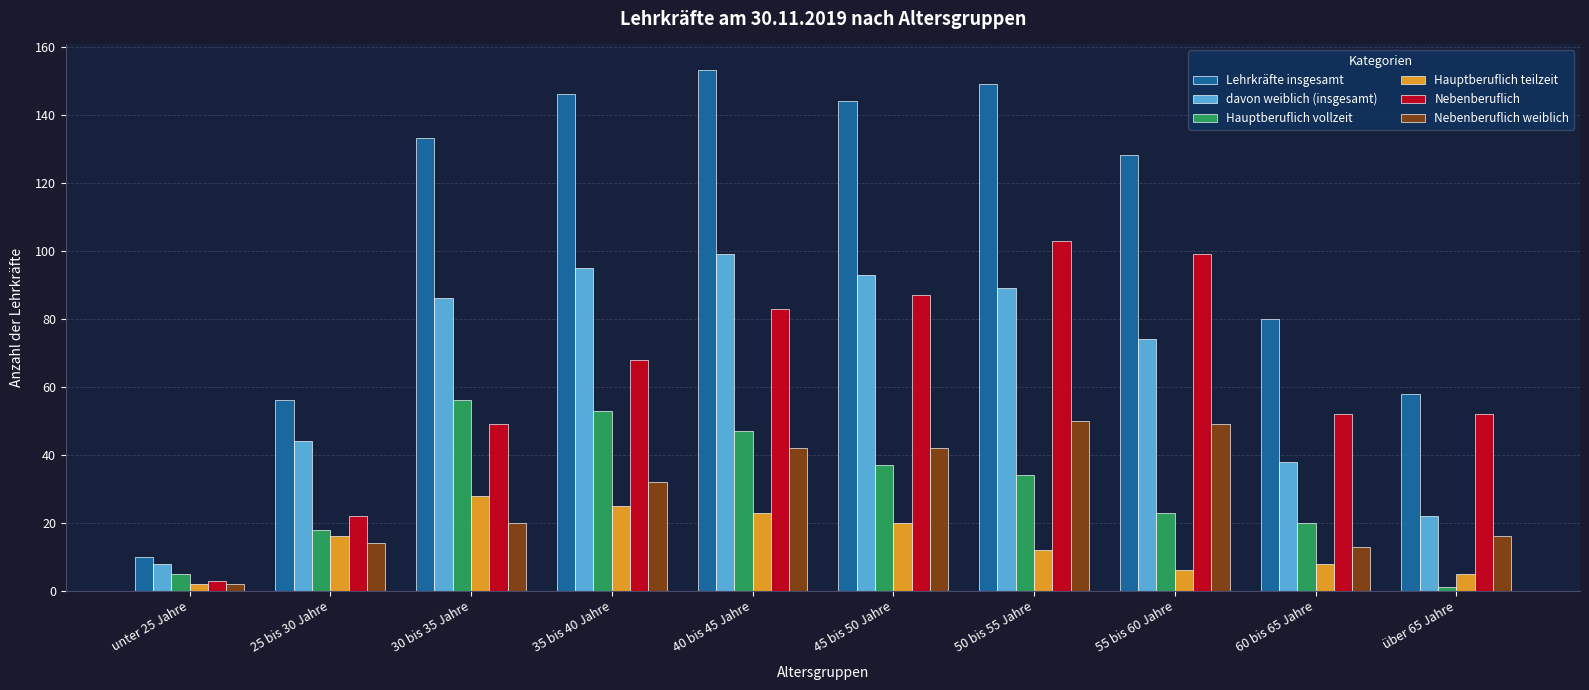

Are the bars horizontal?

No